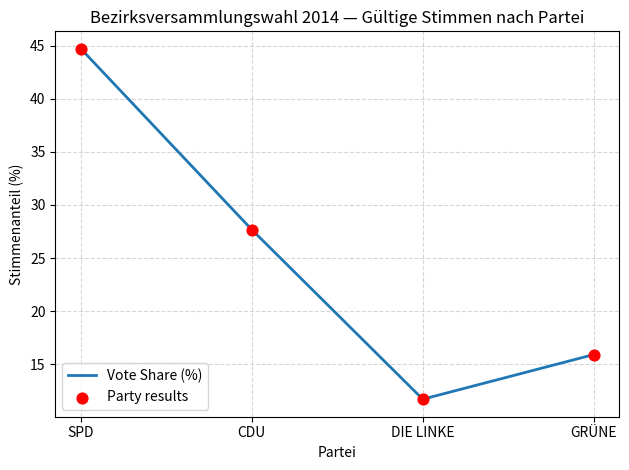

How many interior local valleys (lower than both neighbors) does the data have?

1